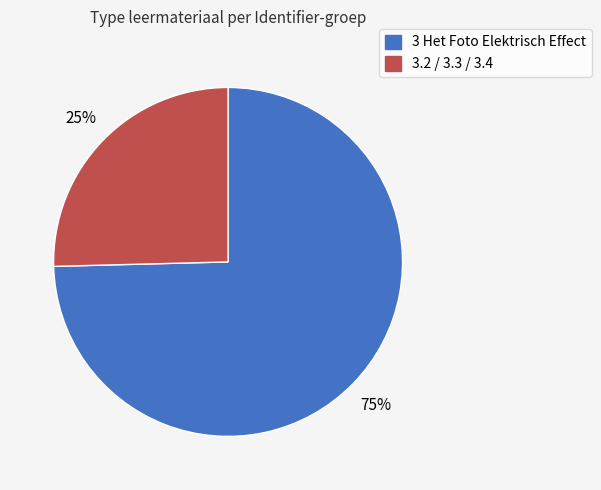

Is there any slice that represents more than half of the pie?

Yes